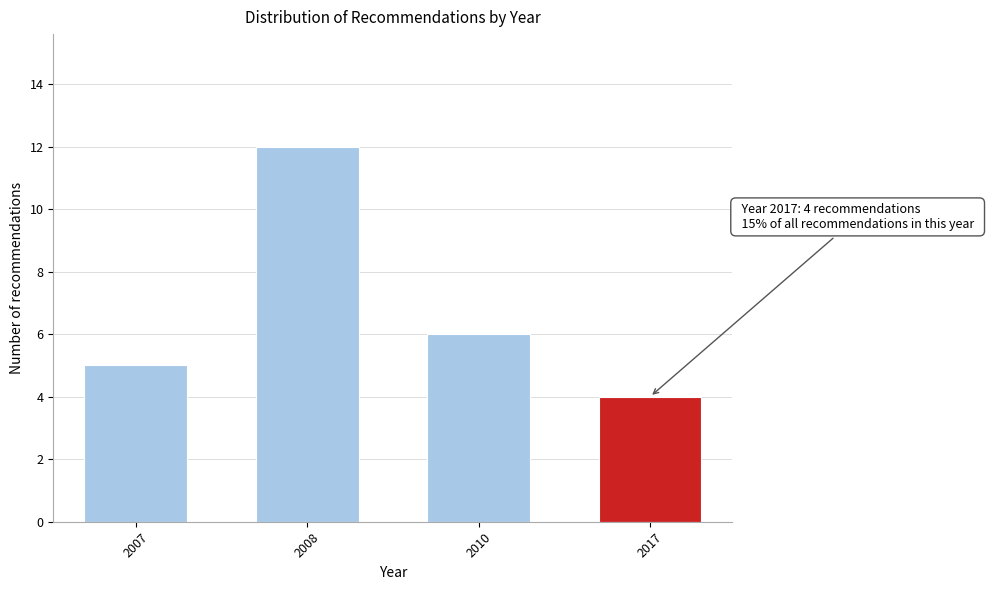

Reading left to right, extract all data points from this chart.

2007=5	2008=12	2010=6	2017=4